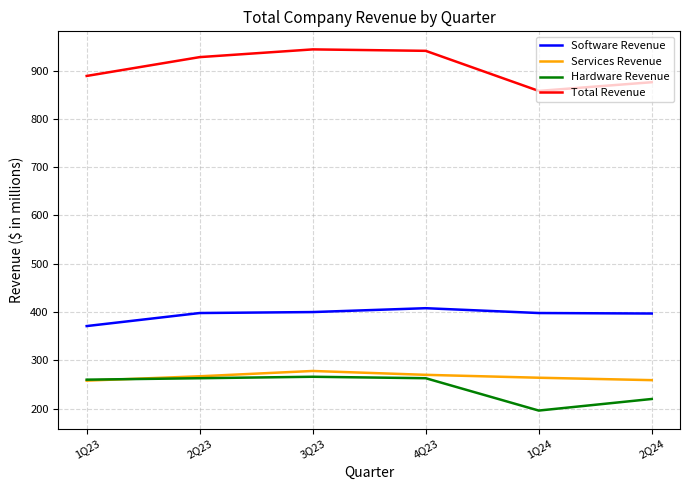

The Hardware Revenue series shows 129 at 1Q23. True or false?

False